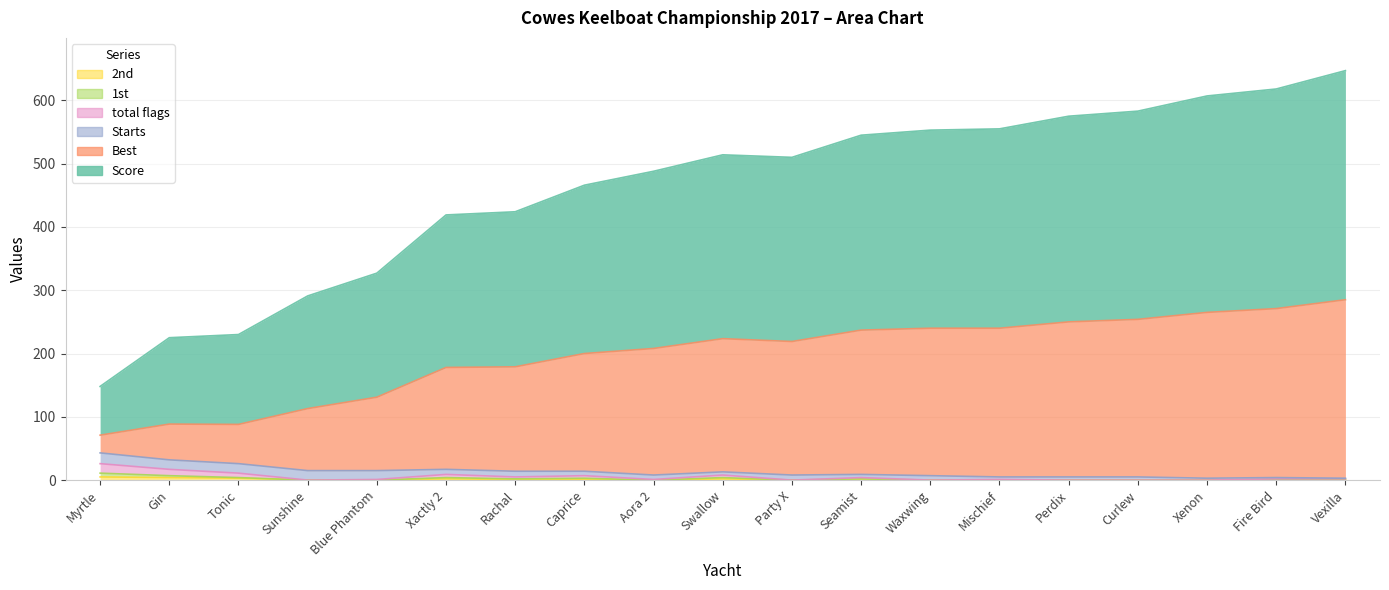

What is the spread (max minus min) of values at Tonic?

227.0